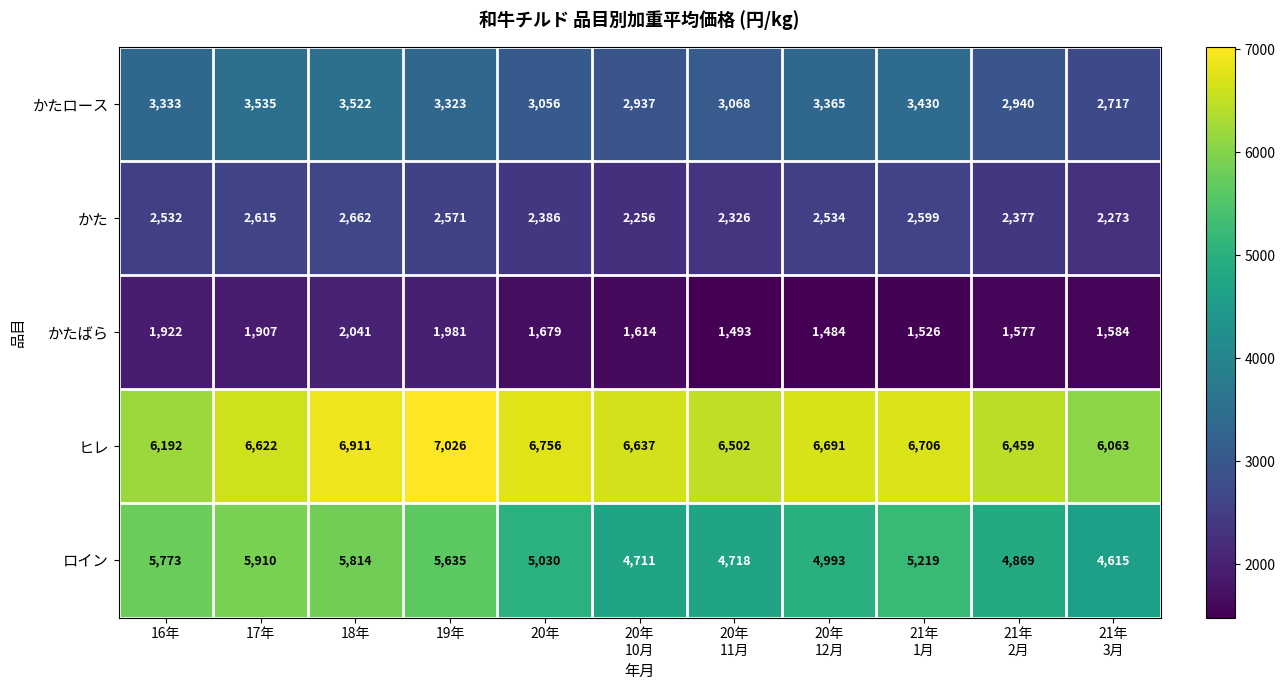

Which series has the largest total across all categories?

ヒレ